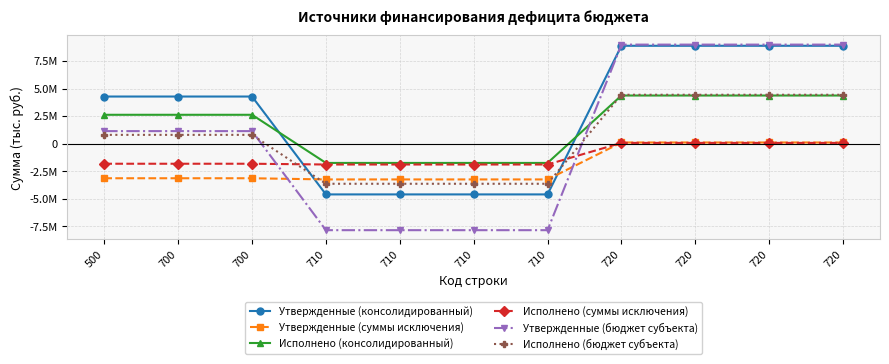

What are all the series names shown in the legend?

Утвержденные (консолидированный), Утвержденные (суммы исключения), Исполнено (консолидированный), Исполнено (суммы исключения), Утвержденные (бюджет субъекта), Исполнено (бюджет субъекта)